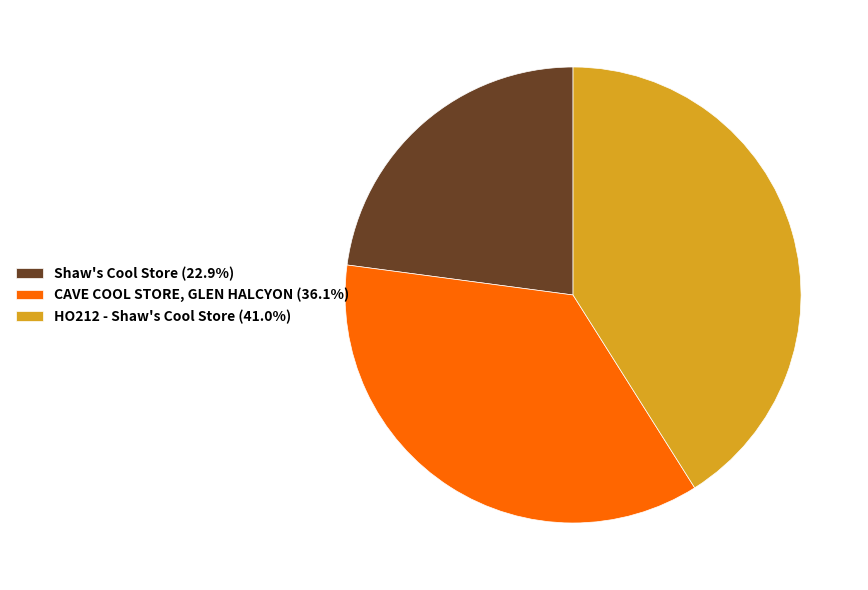

Is CAVE COOL STORE, GLEN HALCYON the majority of the pie?

No